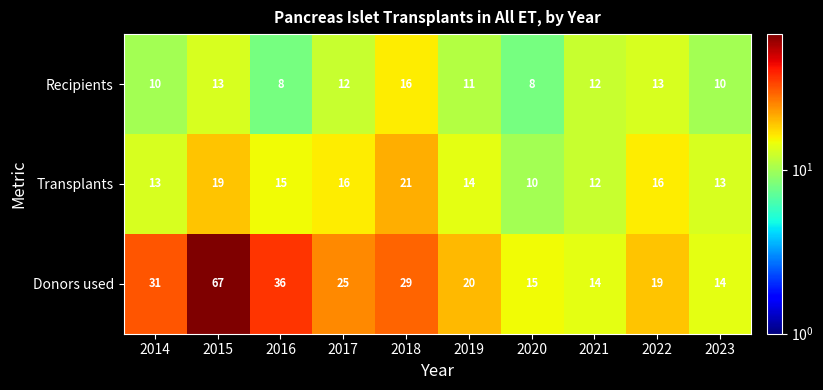

How many categories are shown in the chart?

10